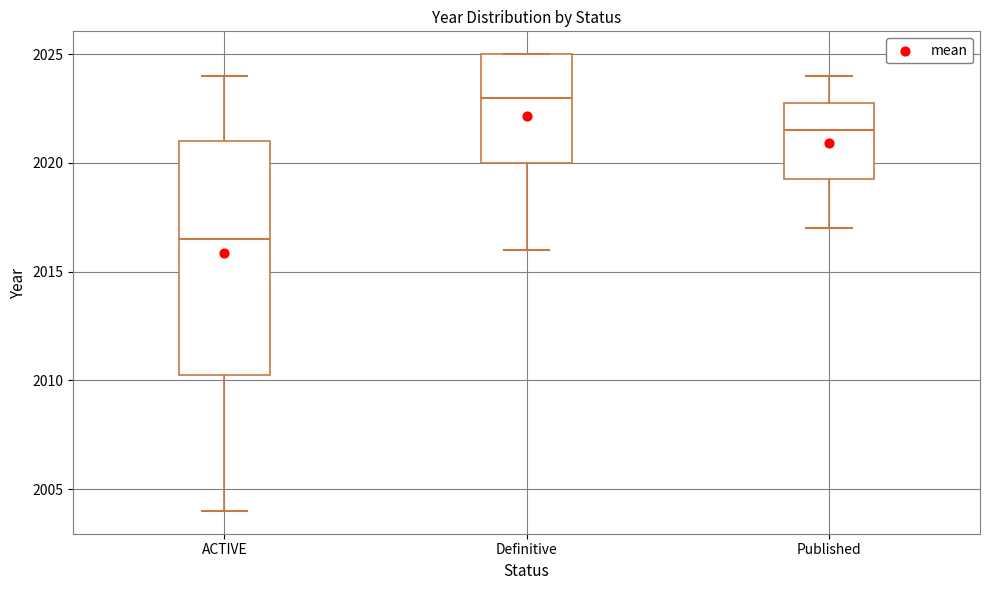

Which box has the lowest median line?

ACTIVE